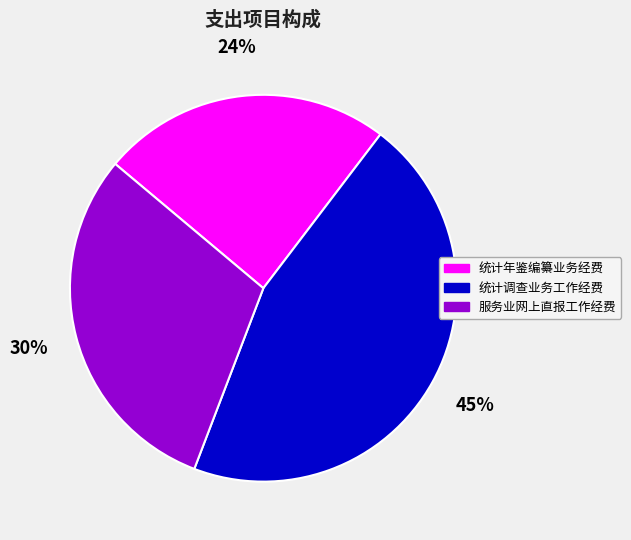

To the nearest percent, what is the combined percentage of 统计年鉴编纂业务经费 and 统计调查业务工作经费?

70%